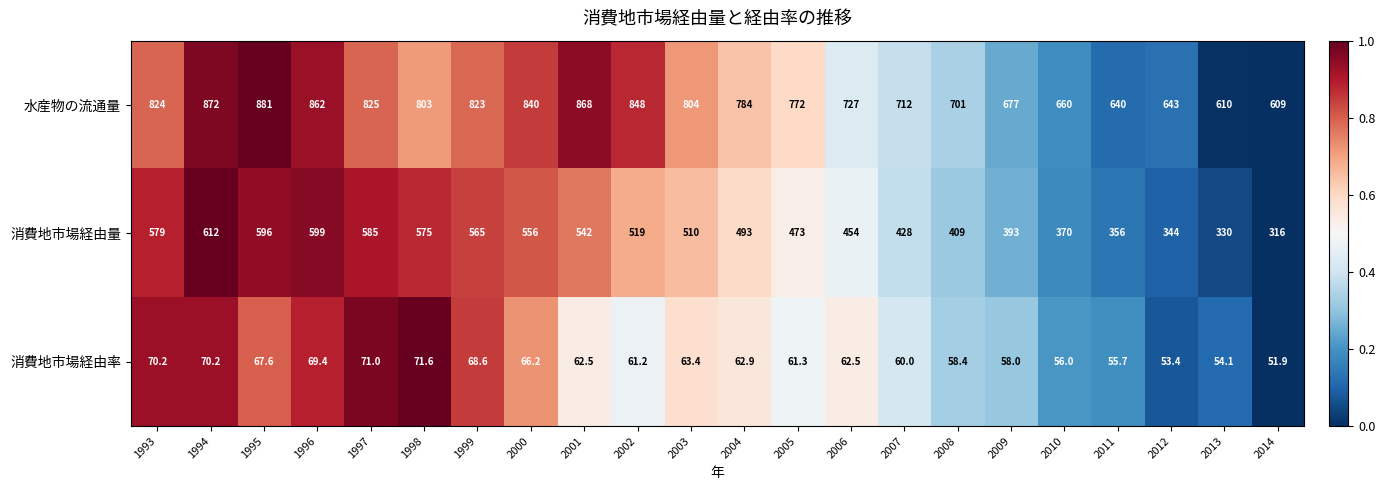

What is the sum of the 消費地市場経由率 values at 1999 and 2004?

131.5